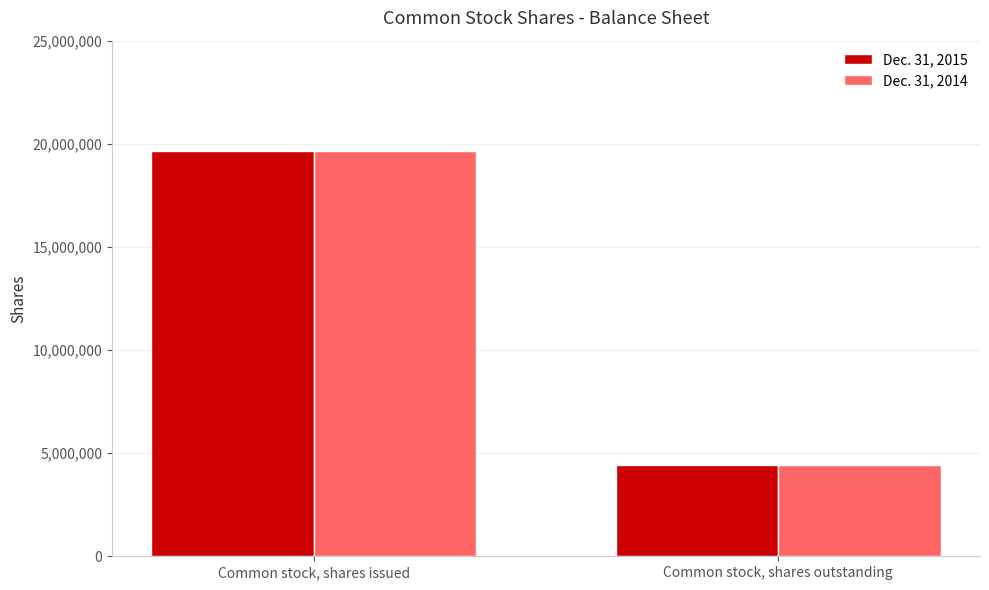

True or false: Dec. 31, 2015 has a value of 7219199 at Common stock, shares outstanding.

False